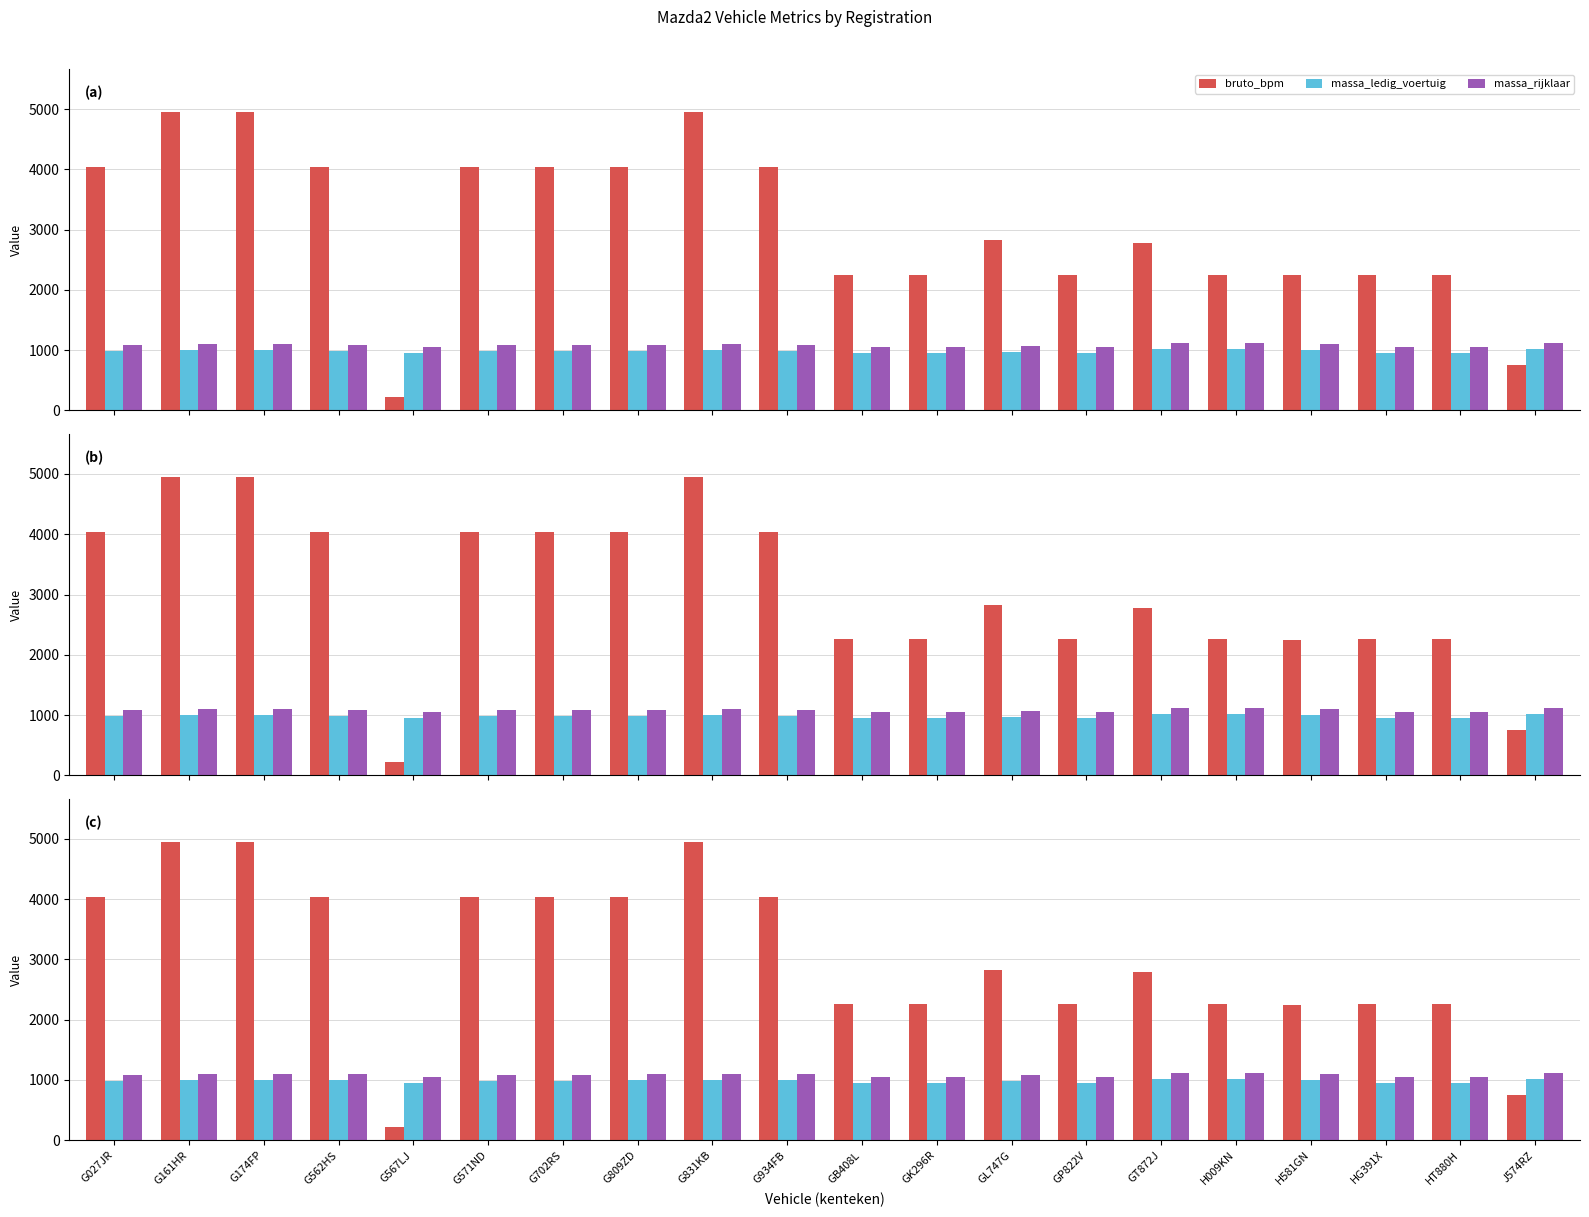

Is it true that bruto_bpm equals 1041 at H581GN?

False